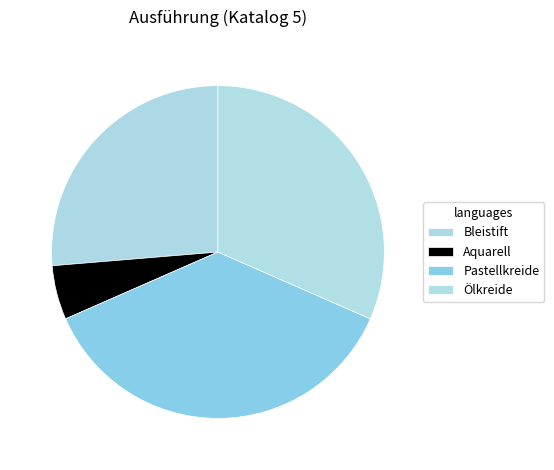

Is it true that Bleistift is 18% of the pie?

False